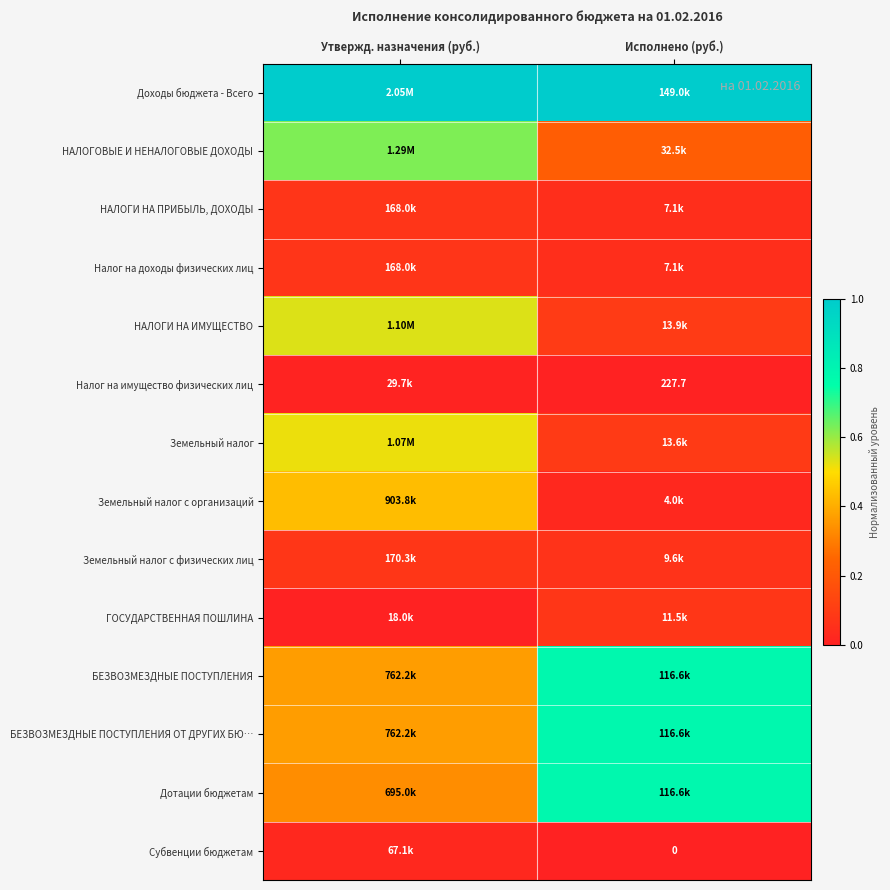

What is the sum of the БЕЗВОЗМЕЗДНЫЕ ПОСТУПЛЕНИЯ ОТ ДРУГИХ БЮ… values at Исполнено (руб.) and Утвержд. назначения (руб.)?

1.1